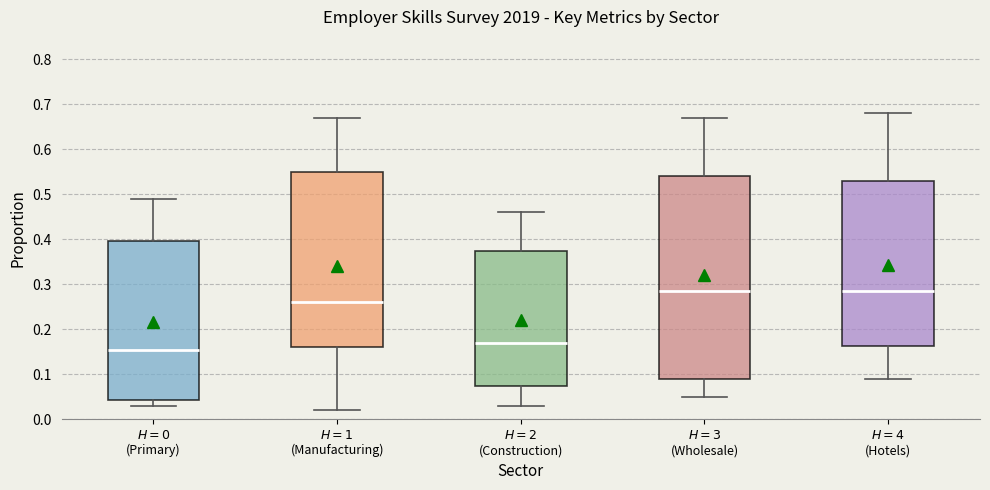

Reading left to right, transcribe this box plot: for each box, give where its median line is, the range the box spans, and where its two whiskers end, as read against the y-axis. The values are not printed on the chart, so give them approximately, as read against the axis.

$H = 0$ (Primary): median 0.16, box 0.04 to 0.40, whiskers 0.03 to 0.49
$H = 1$ (Manufacturing): median 0.26, box 0.16 to 0.55, whiskers 0.02 to 0.67
$H = 2$ (Construction): median 0.17, box 0.08 to 0.38, whiskers 0.03 to 0.46
$H = 3$ (Wholesale): median 0.29, box 0.09 to 0.54, whiskers 0.05 to 0.67
$H = 4$ (Hotels): median 0.29, box 0.16 to 0.53, whiskers 0.09 to 0.68